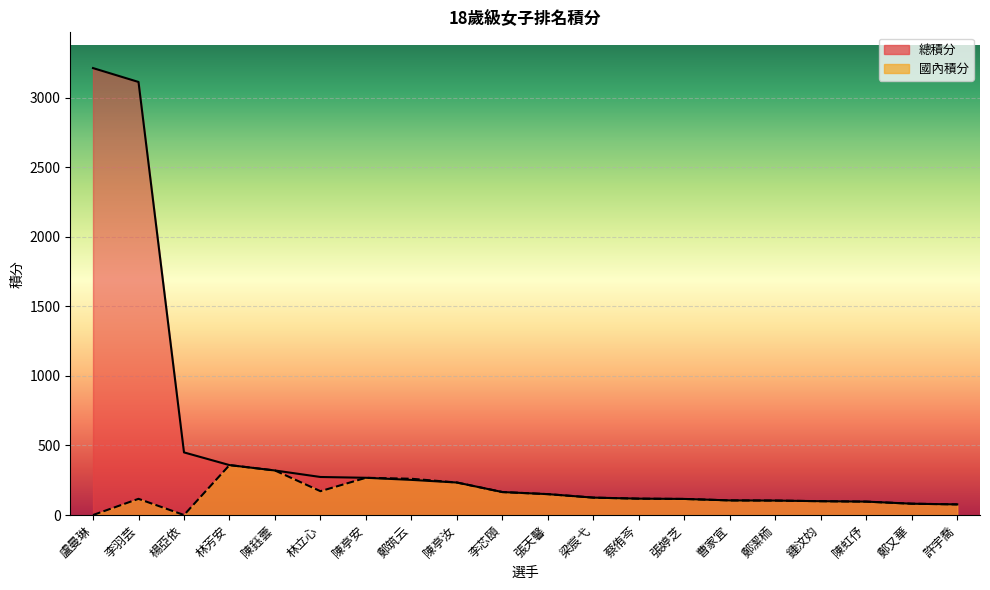

Reading left to right, transcribe all the data shown in this chart.

總積分: 盧曼琳=3212.0	李羽芸=3112.2	楊亞依=450.0	林芳安=358.8	陳鈺蕓=320.0	林立心=273.2	陳亭安=267.5	鄭筑云=252.5	陳亭汝=233.5	李芯頤=165.0	張天馨=150.0	梁宸弋=125.0	蔡侑芩=117.5	張婷芝=115.5	曹家宜=105.0	鄭潔栭=103.8	鍾汶㚬=99.2	陳虹伃=96.2	鄭又華=81.2	許宇喬=76.2
國內積分: 盧曼琳=0.0	李羽芸=116.2	楊亞依=0.0	林芳安=358.8	陳鈺蕓=320.0	林立心=171.2	陳亭安=267.5	鄭筑云=260.5	陳亭汝=233.5	李芯頤=165.0	張天馨=150.0	梁宸弋=125.0	蔡侑芩=117.5	張婷芝=115.5	曹家宜=105.0	鄭潔栭=103.8	鍾汶㚬=99.2	陳虹伃=96.2	鄭又華=81.2	許宇喬=76.2